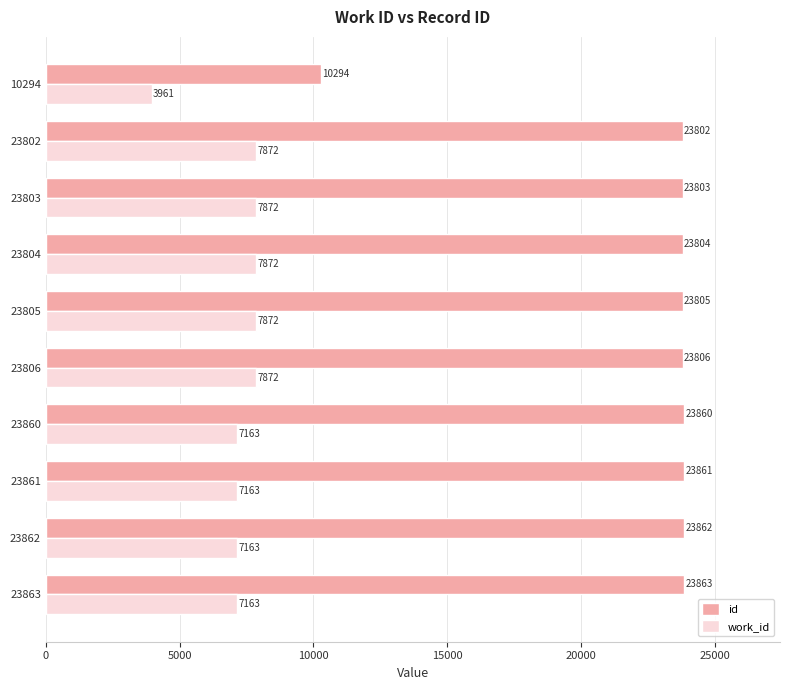

The value of id at 23861 is 42025. True or false?

False